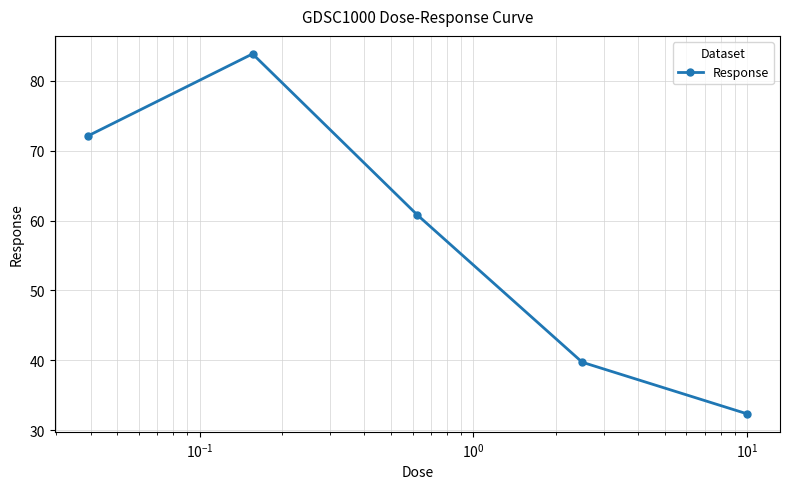

Reading left to right, transcribe all the data shown in this chart.

72.1	83.9	60.8	39.7	32.3